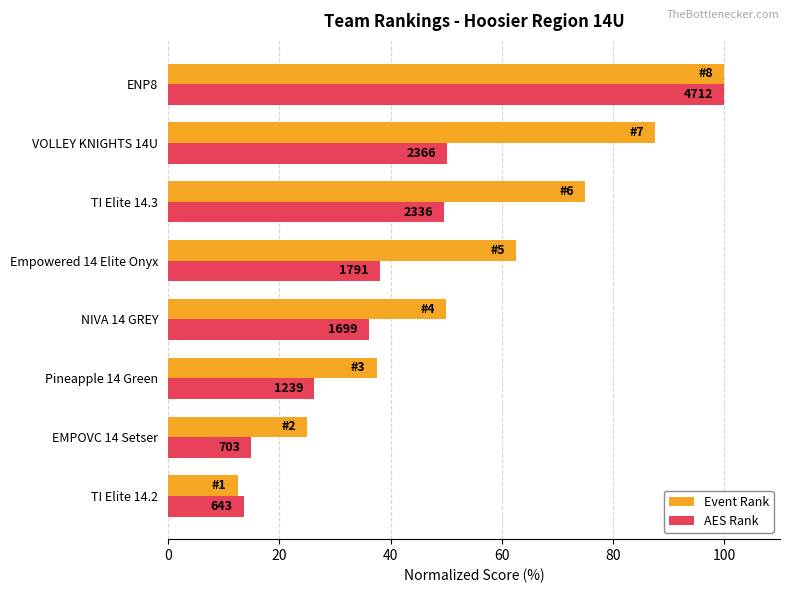

What are all the series names shown in the legend?

Event Rank, AES Rank